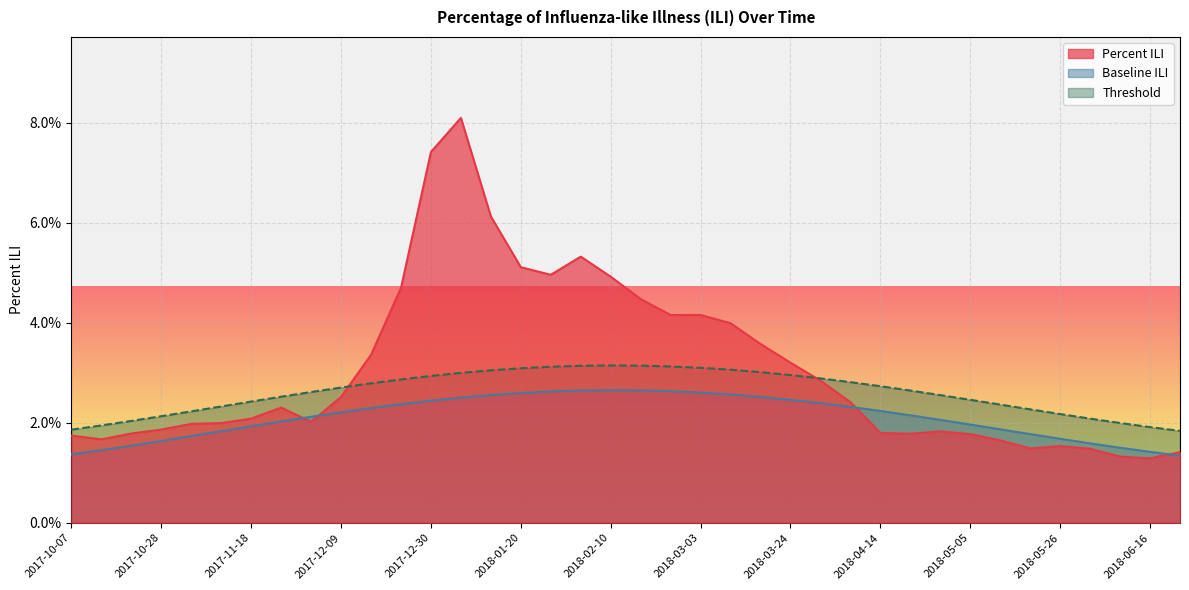

Reading right to left, list all the values displayed in this chart.

Percent ILI: 2018-06-23=0.0	2018-06-16=0.0	2018-06-09=0.0	2018-06-02=0.0	2018-05-26=0.0	2018-05-19=0.0	2018-05-12=0.0	2018-05-05=0.0	2018-04-28=0.0	2018-04-21=0.0	2018-04-14=0.0	2018-04-07=0.0	2018-03-31=0.0	2018-03-24=0.0	2018-03-17=0.0	2018-03-10=0.0	2018-03-03=0.0	2018-02-24=0.0	2018-02-17=0.0	2018-02-10=0.0	2018-02-03=0.1	2018-01-27=0.0	2018-01-20=0.1	2018-01-13=0.1	2018-01-06=0.1	2017-12-30=0.1	2017-12-23=0.0	2017-12-16=0.0	2017-12-09=0.0	2017-12-02=0.0	2017-11-25=0.0	2017-11-18=0.0	2017-11-11=0.0	2017-11-04=0.0	2017-10-28=0.0	2017-10-21=0.0	2017-10-14=0.0	2017-10-07=0.0
Baseline ILI: 2018-06-23=0.0	2018-06-16=0.0	2018-06-09=0.0	2018-06-02=0.0	2018-05-26=0.0	2018-05-19=0.0	2018-05-12=0.0	2018-05-05=0.0	2018-04-28=0.0	2018-04-21=0.0	2018-04-14=0.0	2018-04-07=0.0	2018-03-31=0.0	2018-03-24=0.0	2018-03-17=0.0	2018-03-10=0.0	2018-03-03=0.0	2018-02-24=0.0	2018-02-17=0.0	2018-02-10=0.0	2018-02-03=0.0	2018-01-27=0.0	2018-01-20=0.0	2018-01-13=0.0	2018-01-06=0.0	2017-12-30=0.0	2017-12-23=0.0	2017-12-16=0.0	2017-12-09=0.0	2017-12-02=0.0	2017-11-25=0.0	2017-11-18=0.0	2017-11-11=0.0	2017-11-04=0.0	2017-10-28=0.0	2017-10-21=0.0	2017-10-14=0.0	2017-10-07=0.0
Threshold: 2018-06-23=0.0	2018-06-16=0.0	2018-06-09=0.0	2018-06-02=0.0	2018-05-26=0.0	2018-05-19=0.0	2018-05-12=0.0	2018-05-05=0.0	2018-04-28=0.0	2018-04-21=0.0	2018-04-14=0.0	2018-04-07=0.0	2018-03-31=0.0	2018-03-24=0.0	2018-03-17=0.0	2018-03-10=0.0	2018-03-03=0.0	2018-02-24=0.0	2018-02-17=0.0	2018-02-10=0.0	2018-02-03=0.0	2018-01-27=0.0	2018-01-20=0.0	2018-01-13=0.0	2018-01-06=0.0	2017-12-30=0.0	2017-12-23=0.0	2017-12-16=0.0	2017-12-09=0.0	2017-12-02=0.0	2017-11-25=0.0	2017-11-18=0.0	2017-11-11=0.0	2017-11-04=0.0	2017-10-28=0.0	2017-10-21=0.0	2017-10-14=0.0	2017-10-07=0.0